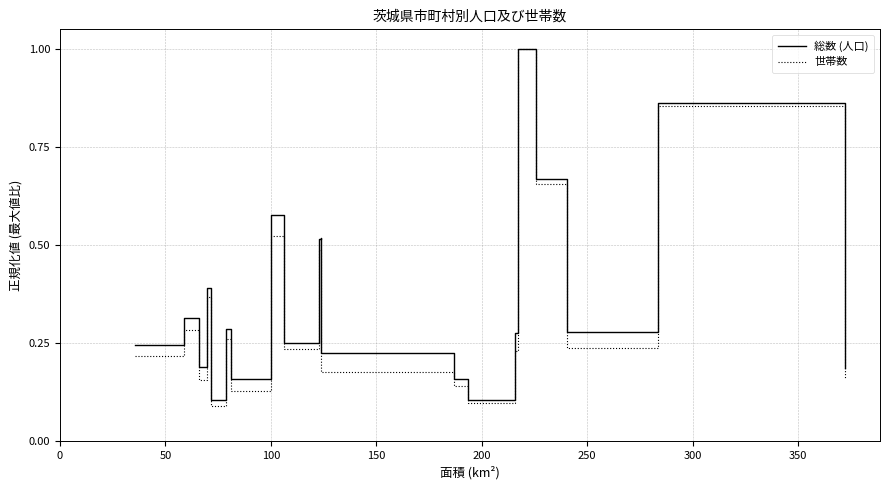

What is the greatest value displayed?

1.0